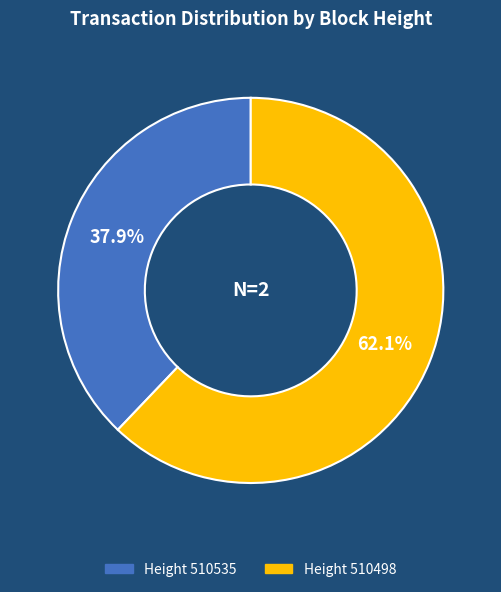

How many slices are in this pie chart?

2